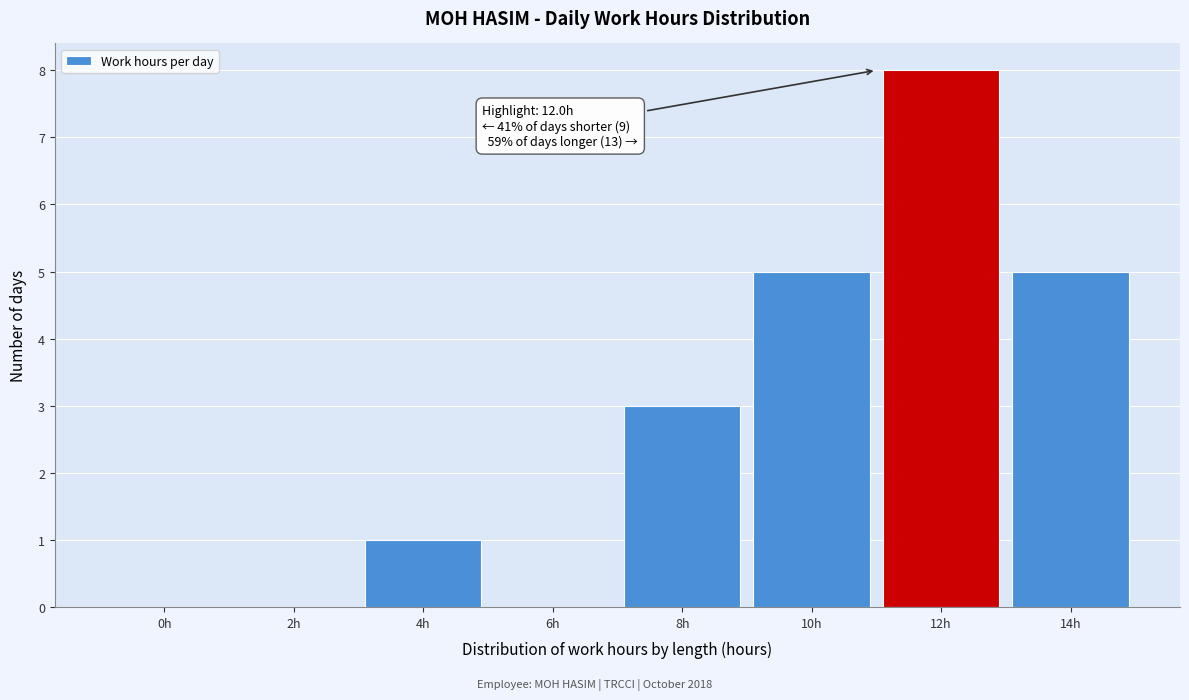

Reading left to right, what are all the values shown in this chart?

0h=0	2h=0	4h=1	6h=0	8h=3	10h=5	12h=8	14h=5